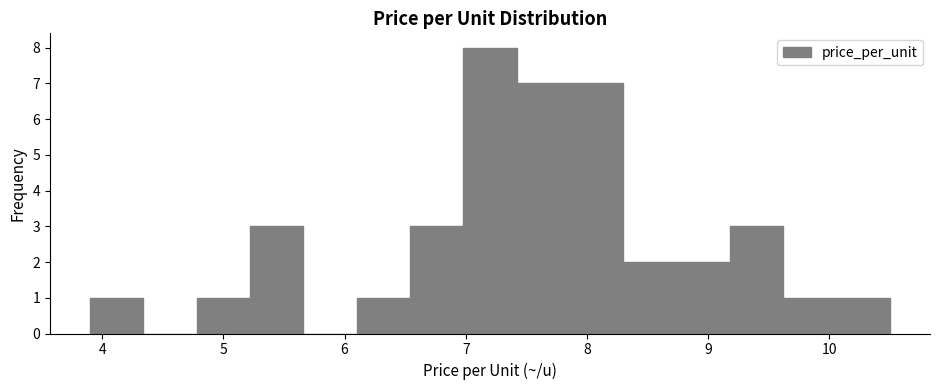

What is the height of the bar covering 4.78 to 5.22 on the x-axis? Neither the bar edges nor the heights are printed on the chart, so give them approximately, as read against the axes.

1